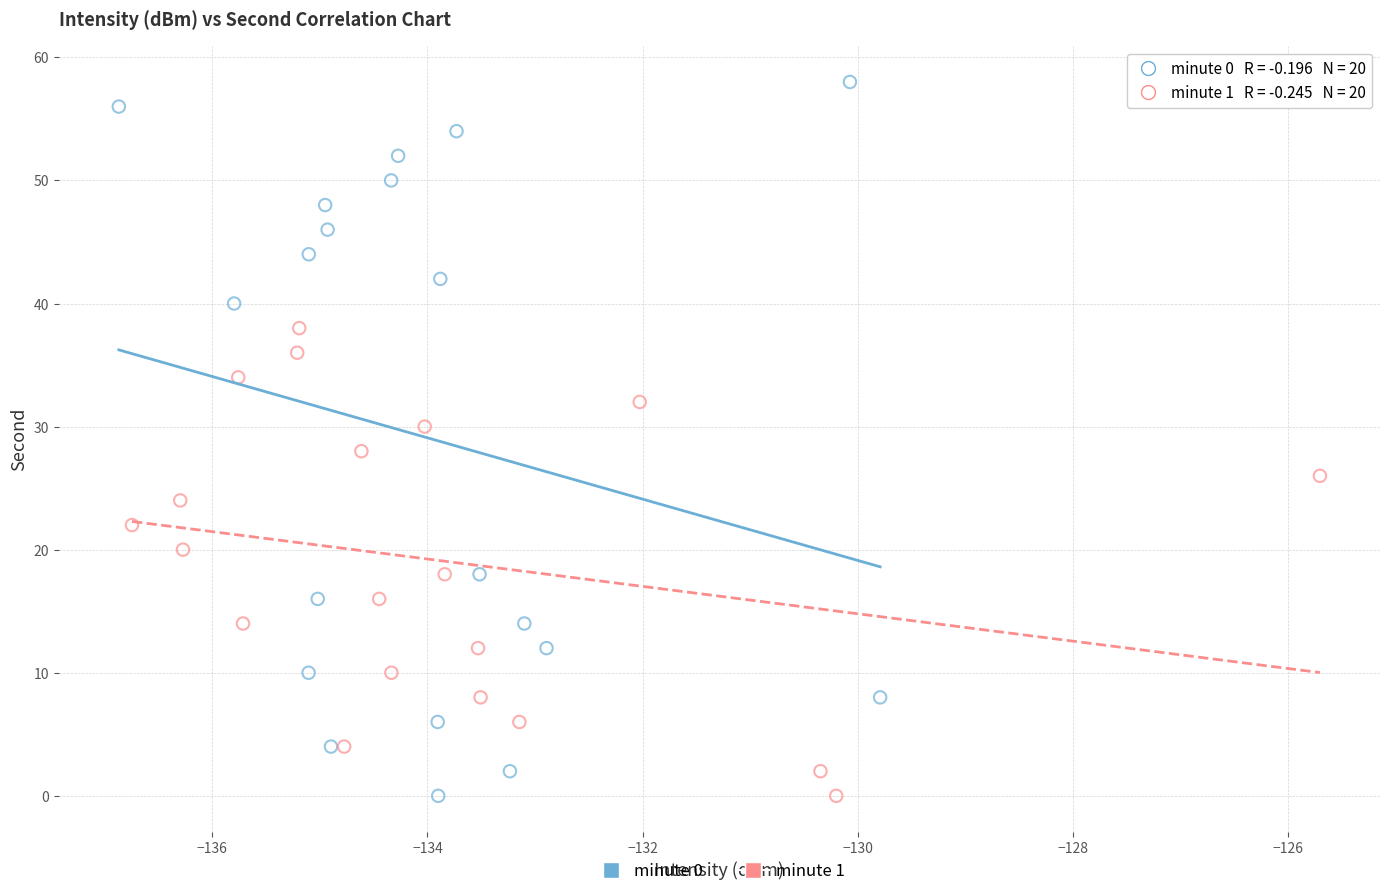

Which series contains the highest Y value?

minute 0